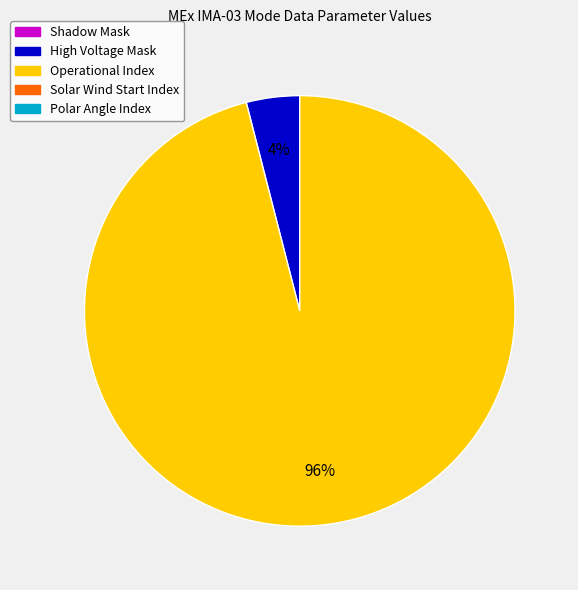

Is there any slice that represents more than half of the pie?

Yes